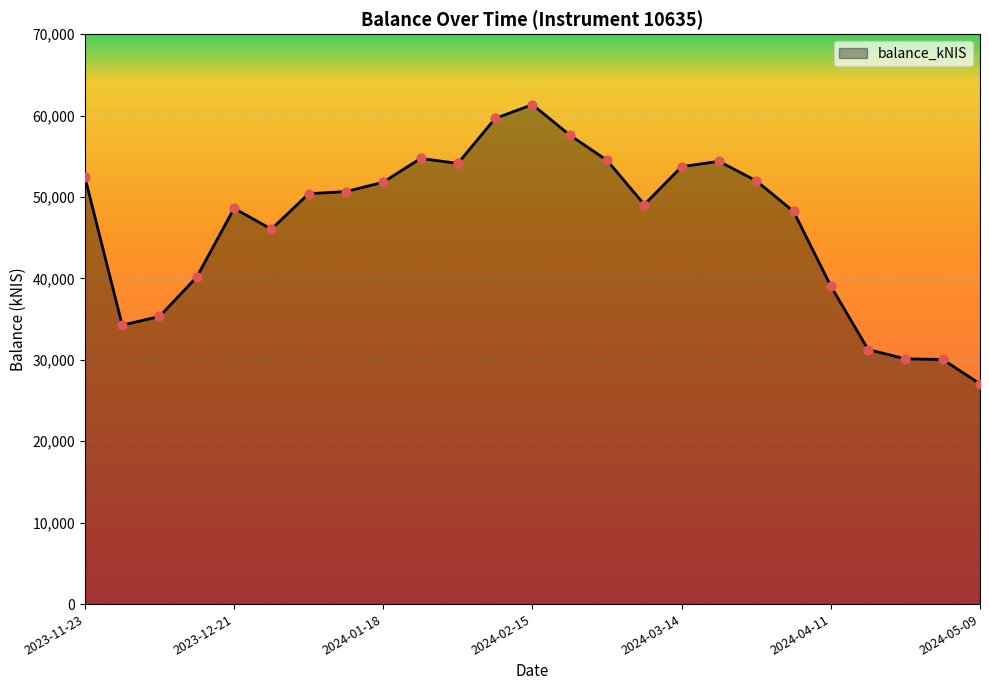

What is the greatest value displayed?

61349.1